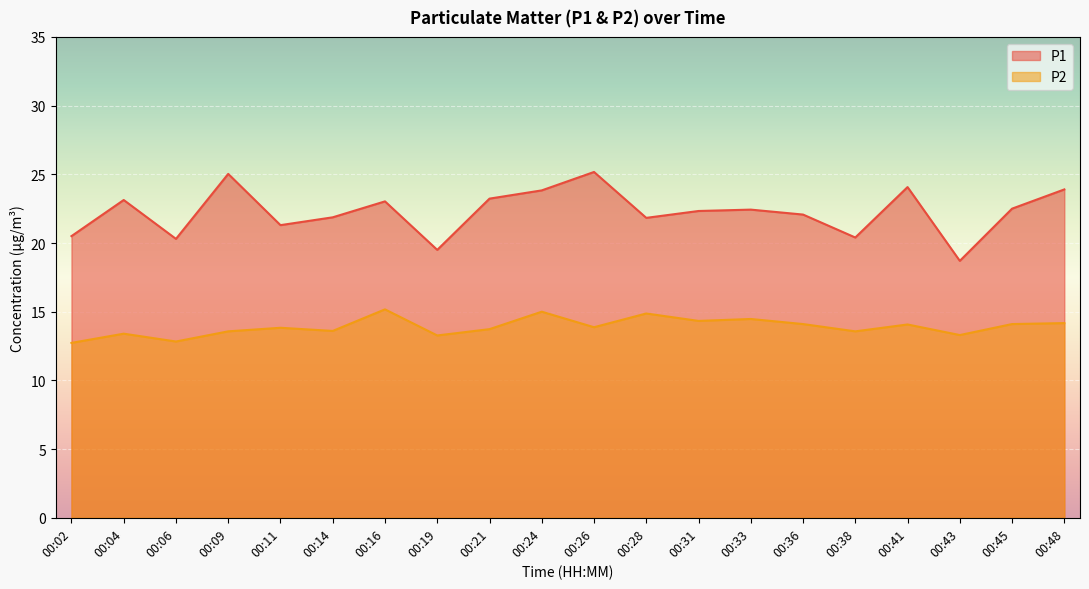

What is the total value across all series at 00:16?

38.2